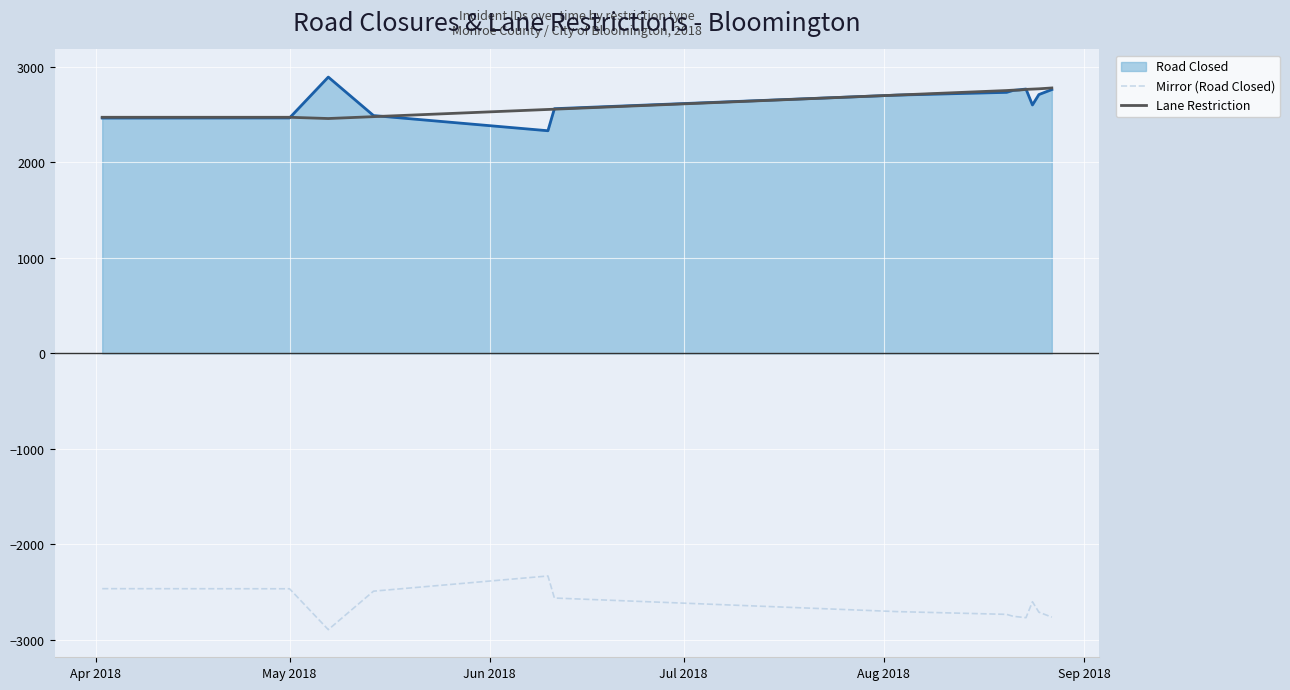

What is the lowest value of the Lane Restriction series?

2459.0